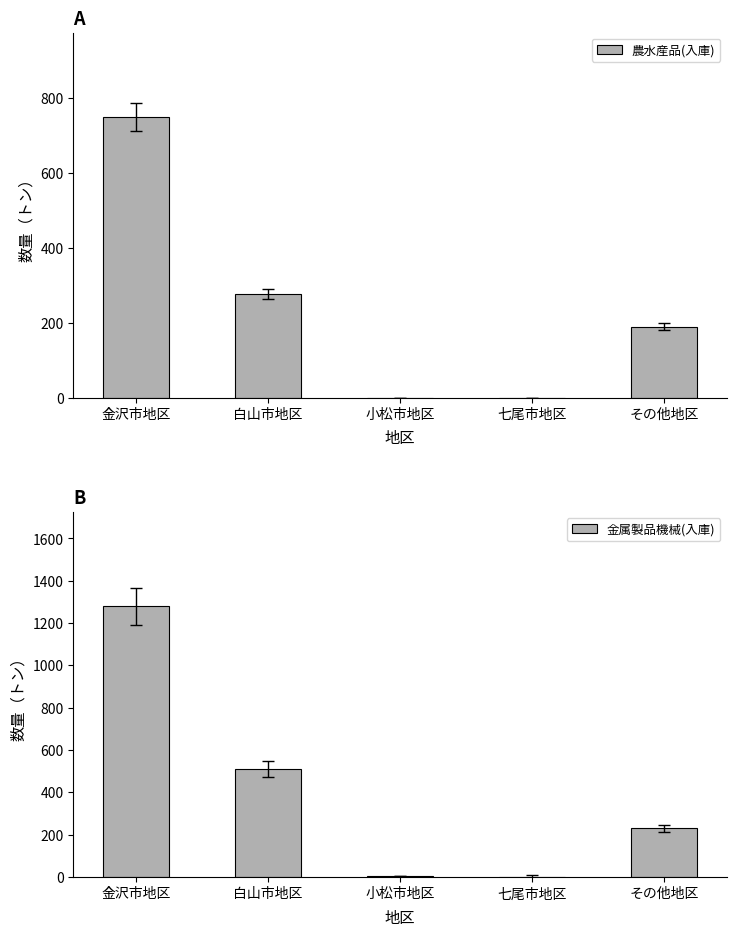

At which label is 農水産品(入庫) closest to 374?

白山市地区